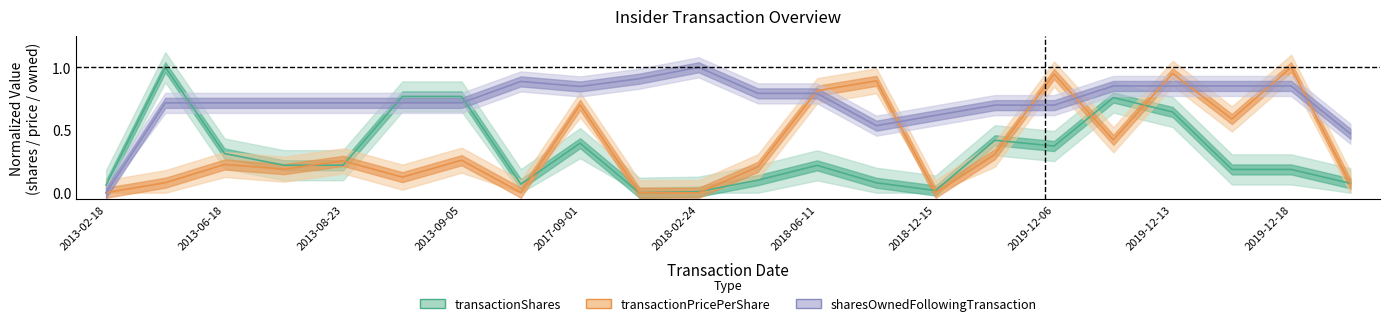

What is the label of the 12th point from the right?

2018-02-24